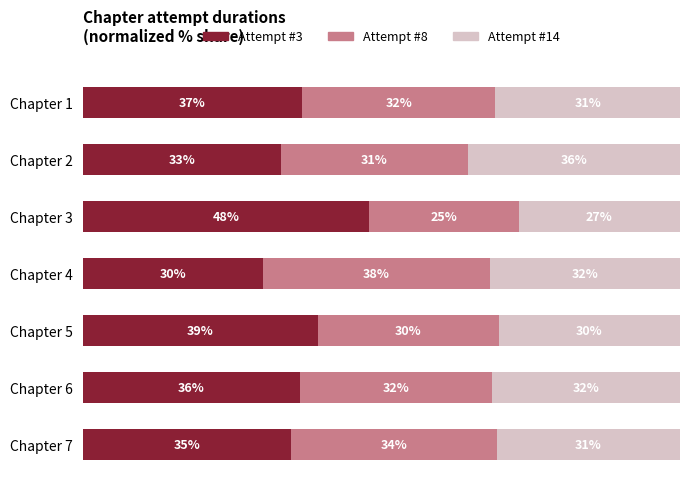

Rank the categories by Attempt #3 value from lowest to highest.

Chapter 4, Chapter 2, Chapter 7, Chapter 6, Chapter 1, Chapter 5, Chapter 3